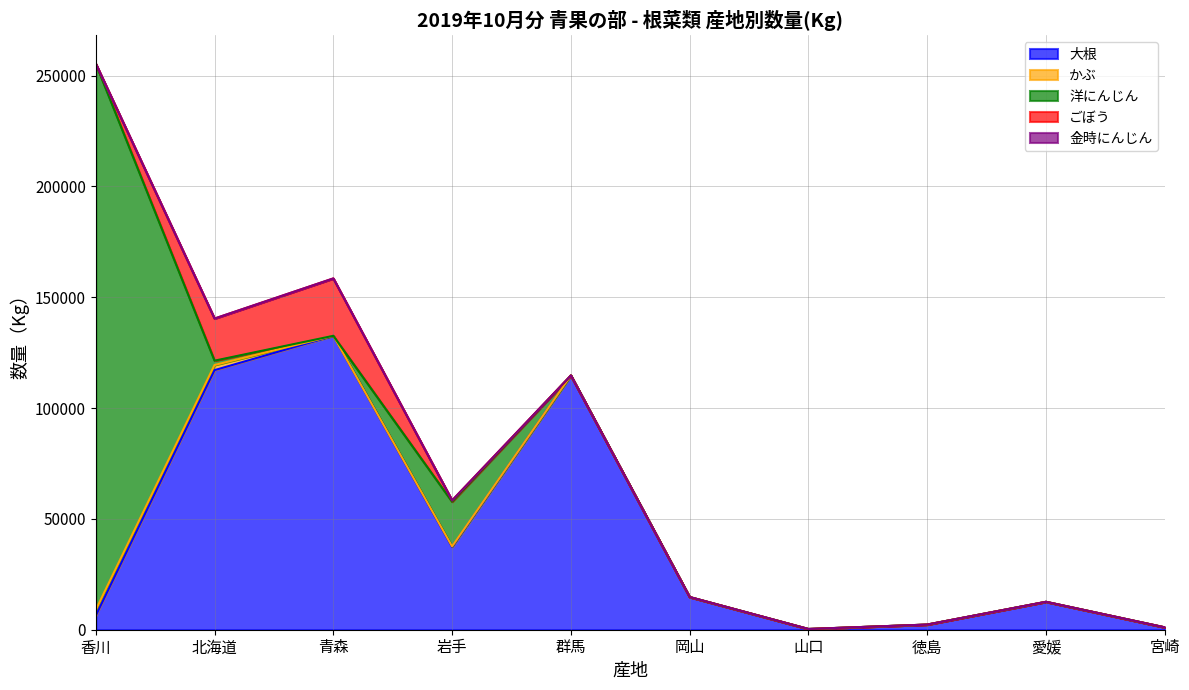

In 洋にんじん, how many points are lower than both neighbors (excluding endpoints)?

1